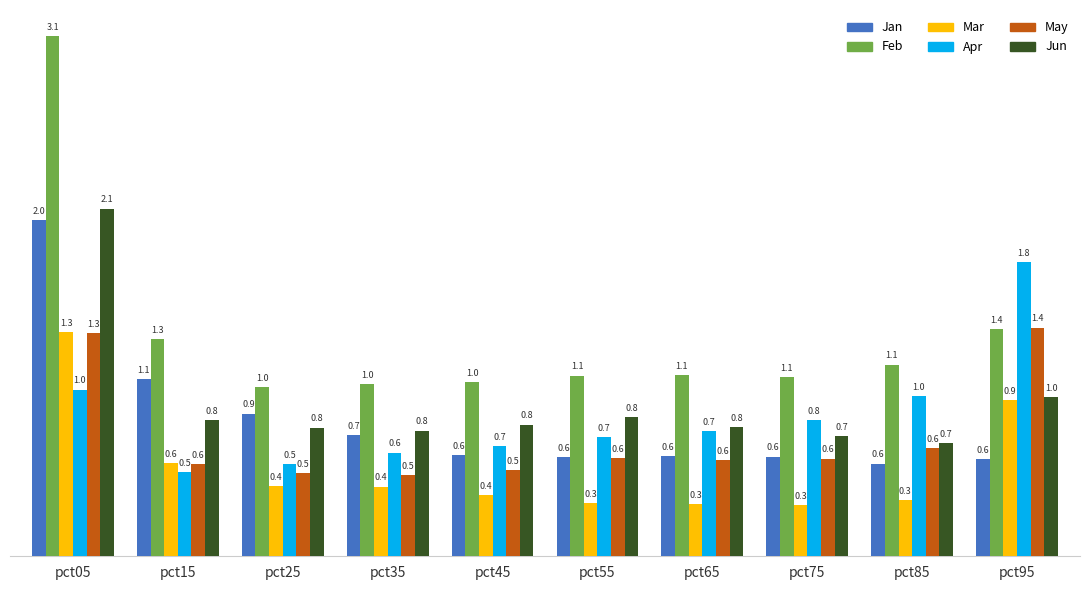

Which series has the largest range (max minus min)?

Feb